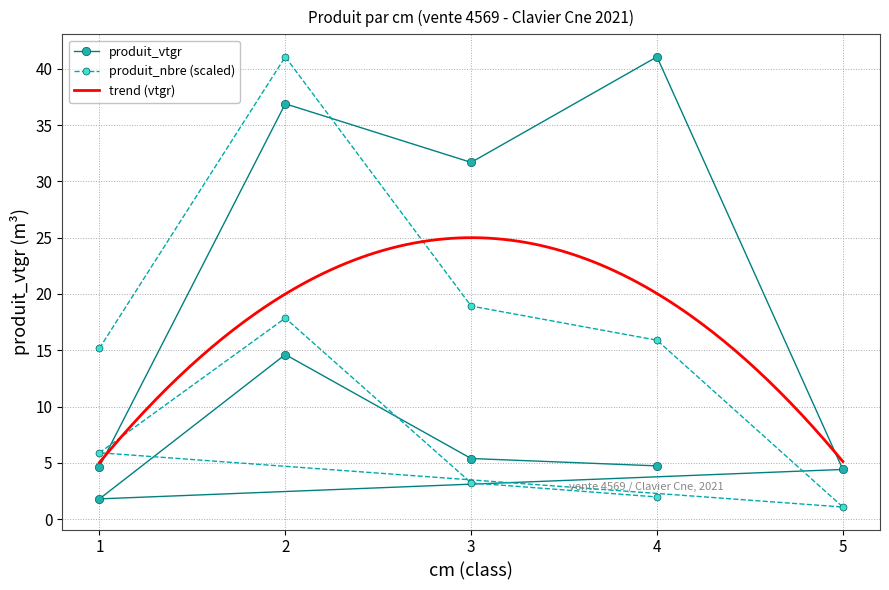

What is the label of the 2nd point from the left?

2